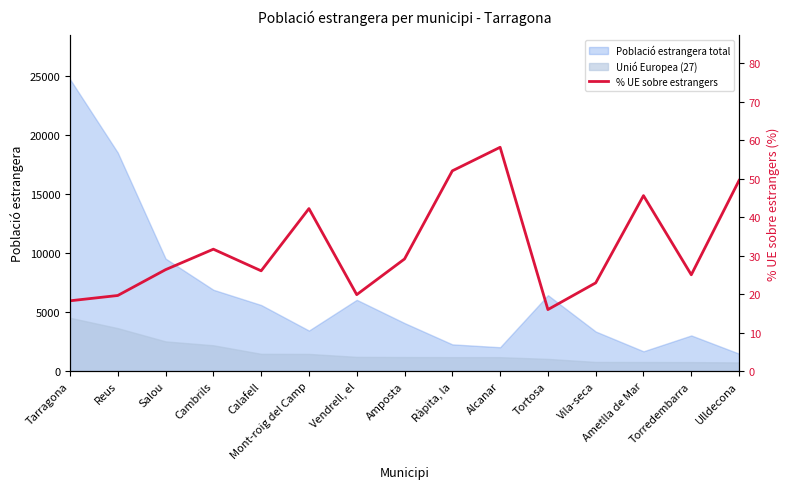

Reading right to left, list all the values displayed in this chart.

Ulldecona=49.5	Torredembarra=25.0	Ametlla de Mar=45.6	Vila-seca=22.9	Tortosa=16.0	Alcanar=58.1	Ràpita, la=52.0	Amposta=29.1	Vendrell, el=19.8	Mont-roig del Camp=42.2	Calafell=26.0	Cambrils=31.6	Salou=26.3	Reus=19.6	Tarragona=18.2